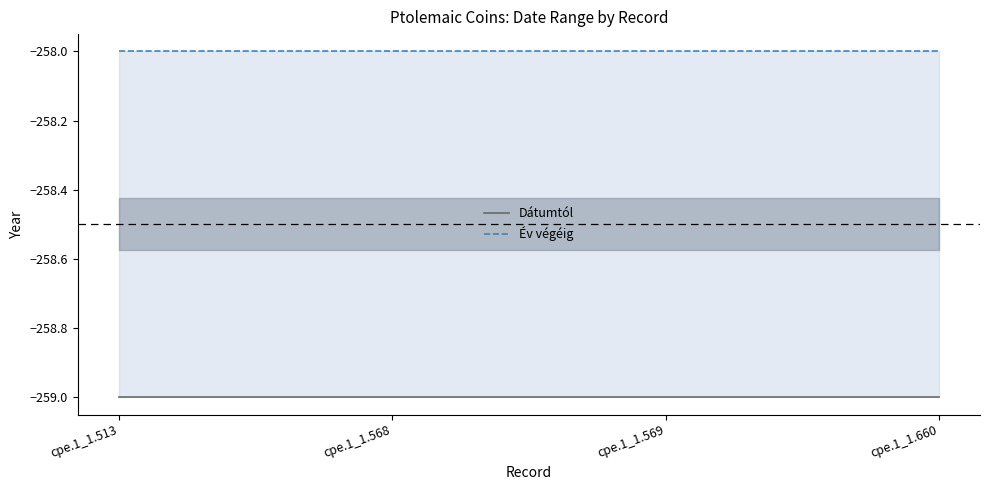

How many categories are shown in the chart?

4